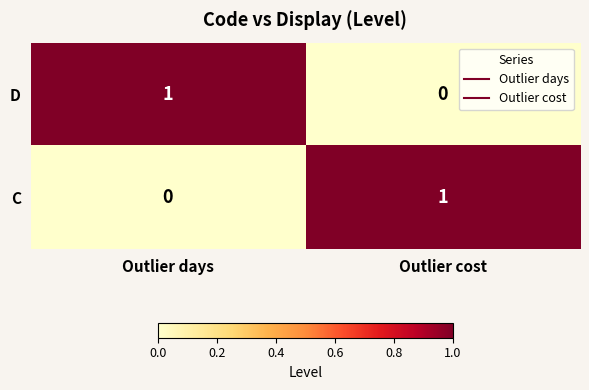

What is the total value across all series at Outlier days?

1